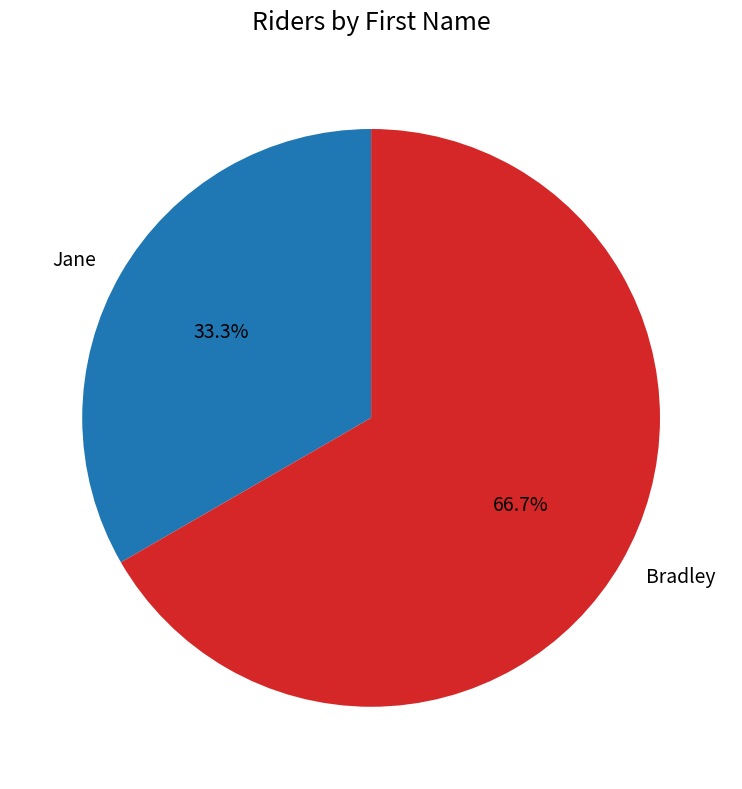

To the nearest percent, what is the average slice percentage?

50%